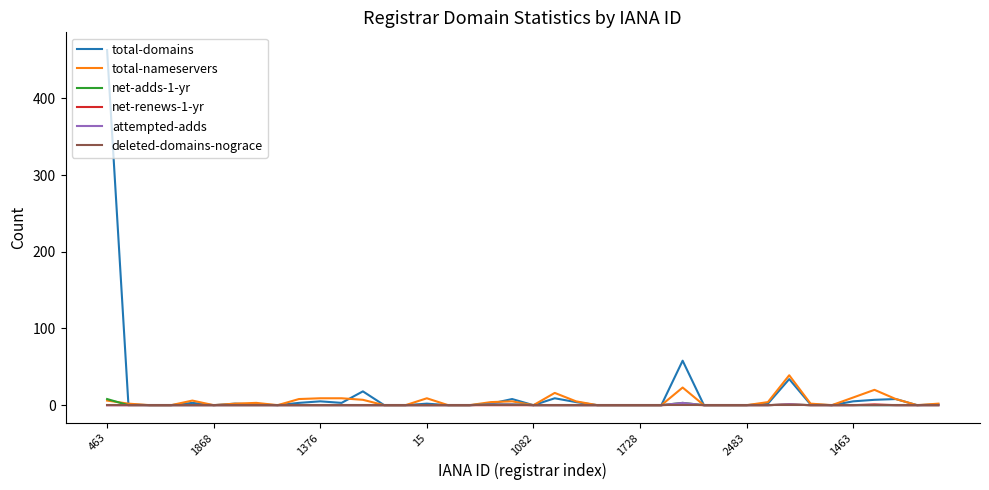

What is the greatest value displayed?

463